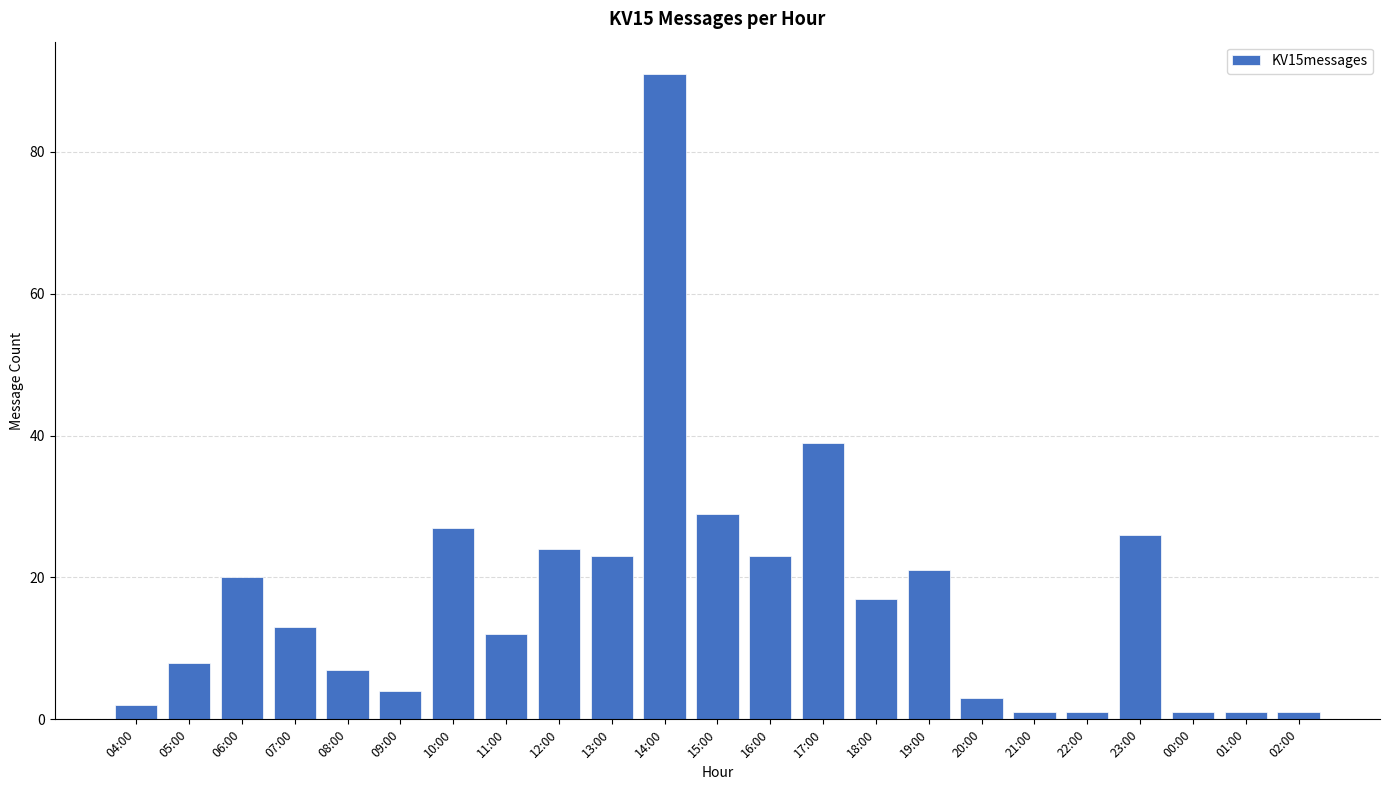

What is the smallest value displayed?

1